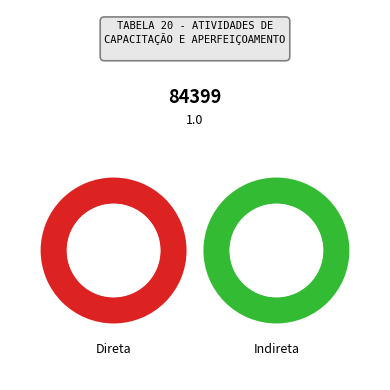

The Constitucionalismo e Garantias slice represents 12% of the pie. True or false?

False